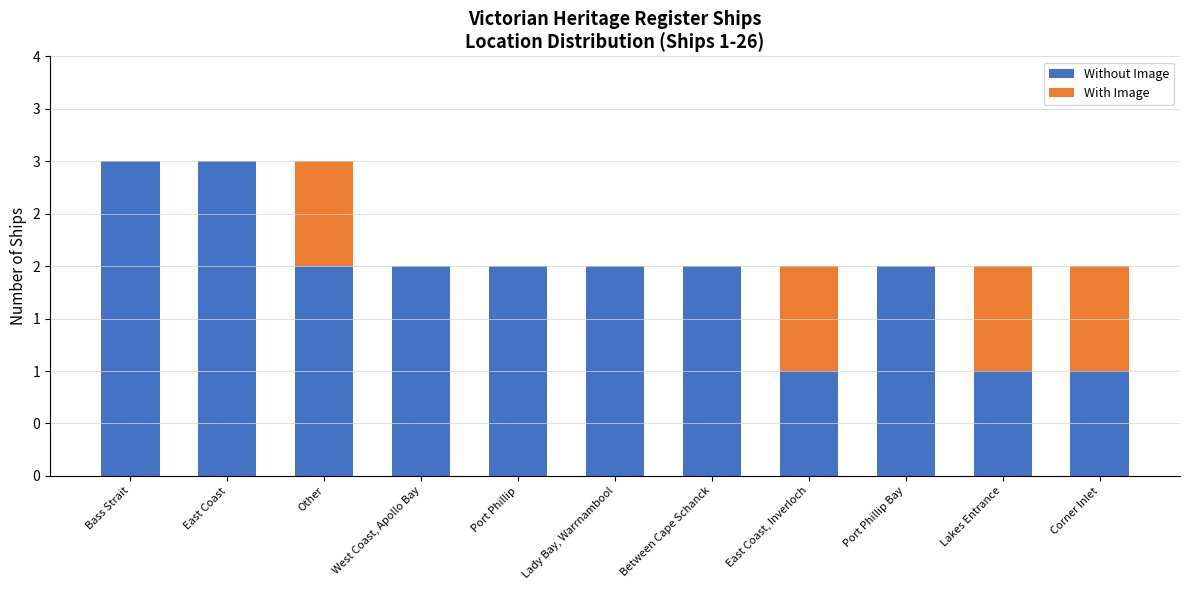

What is the label of the 7th bar from the right?

Port Phillip